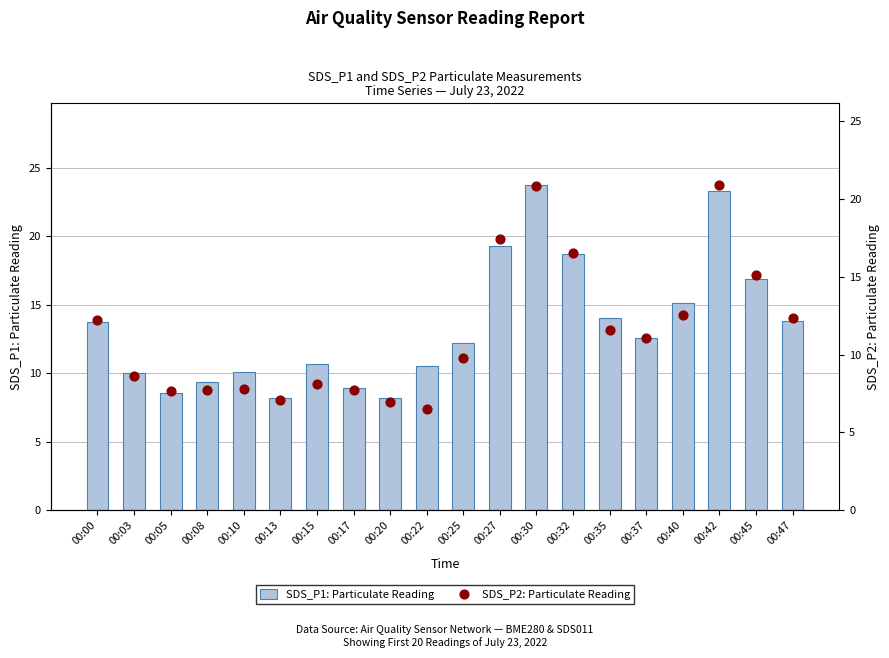

At how many categories does at least one series exceed 11?

11